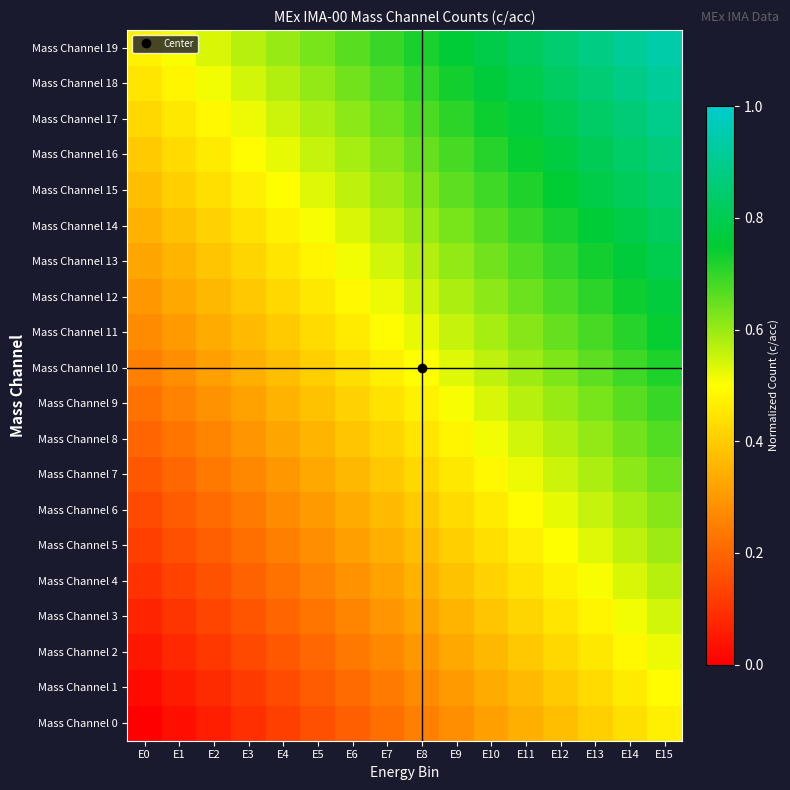

Rank the series by their maximum value, from highest to lowest.

Mass Channel 19, Mass Channel 18, Mass Channel 17, Mass Channel 16, Mass Channel 15, Mass Channel 14, Mass Channel 13, Mass Channel 12, Mass Channel 11, Mass Channel 10, Mass Channel 9, Mass Channel 8, Mass Channel 7, Mass Channel 6, Mass Channel 5, Mass Channel 4, Mass Channel 3, Mass Channel 2, Mass Channel 1, Mass Channel 0